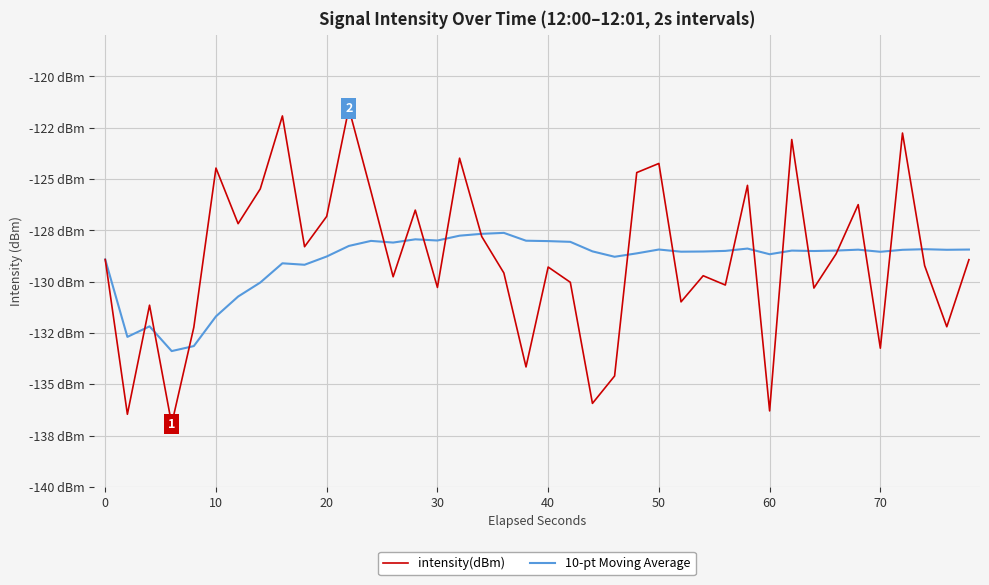

Does the chart have visible grid lines?

Yes